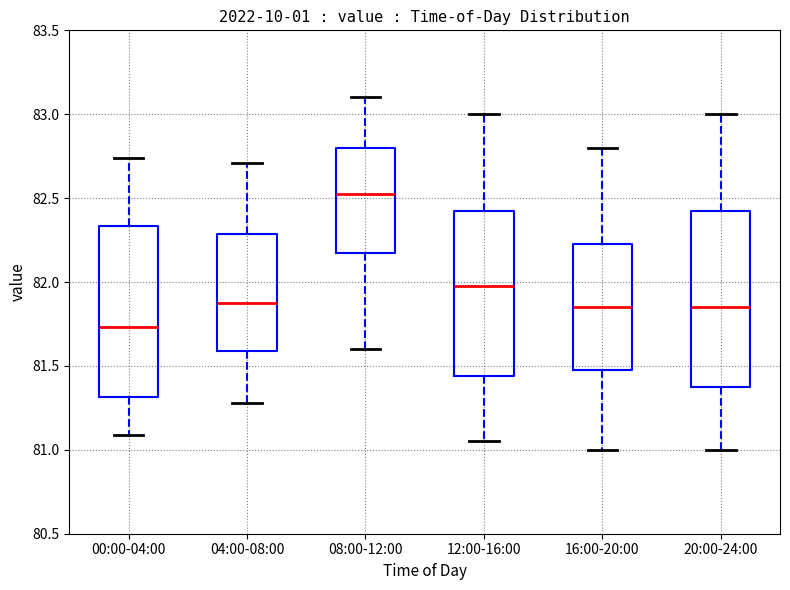

Where is the lower edge of the box for 08:00-12:00 on the y-axis? The values are not printed on the chart, so give them approximately, as read against the axis.

82.20